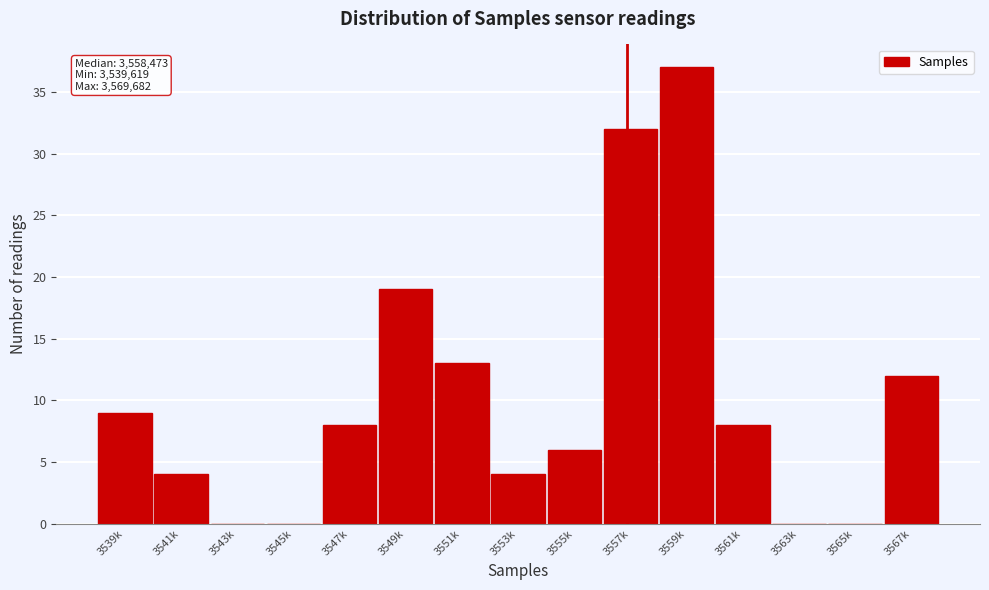

Reading left to right, extract all data points from this chart.

3539k=9	3541k=4	3543k=0	3545k=0	3547k=8	3549k=19	3551k=13	3553k=4	3555k=6	3557k=32	3559k=37	3561k=8	3563k=0	3565k=0	3567k=12